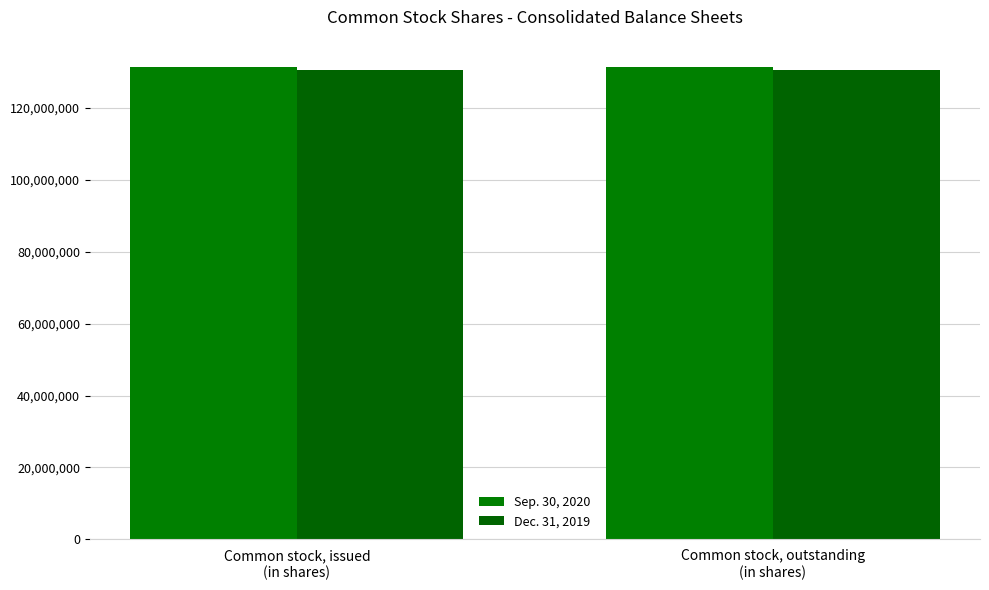

What is the average value of the Dec. 31, 2019 series?

130504535